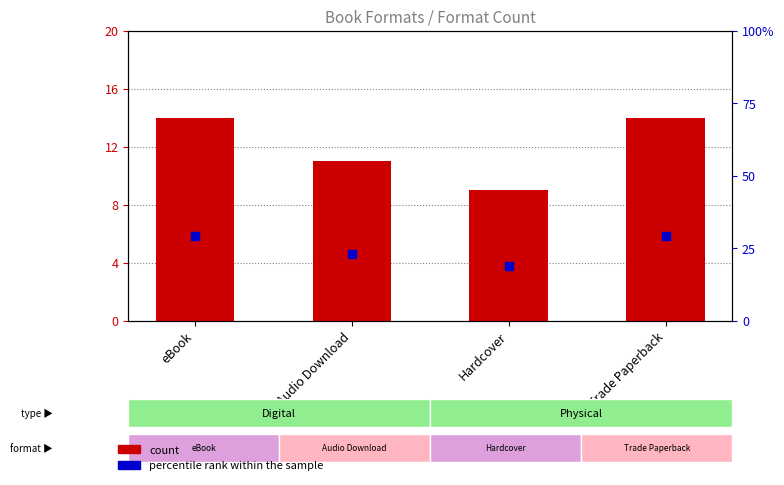

Which series reaches the minimum Y coordinate?

count